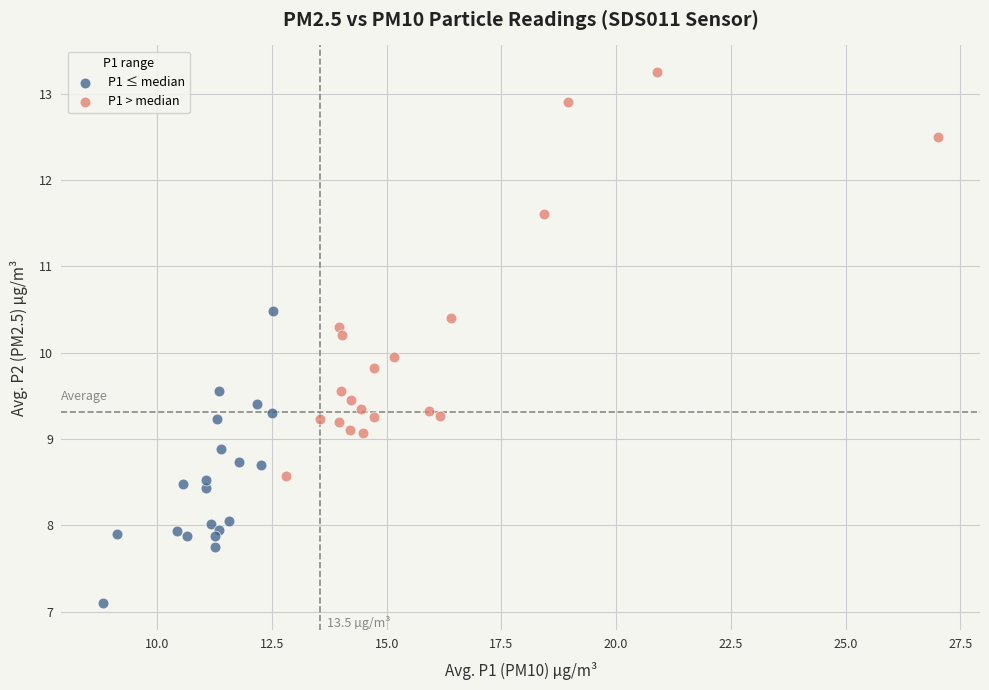

Which series contains the highest Y value?

P1 > median